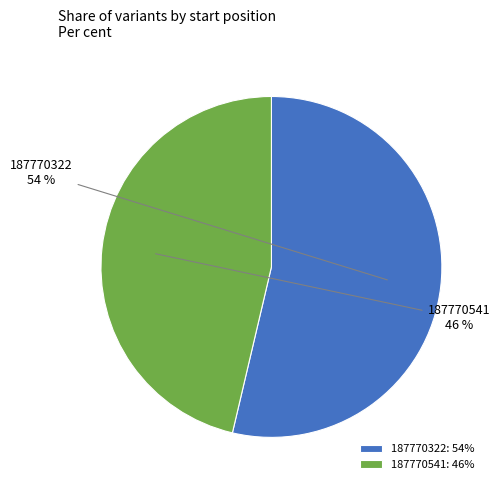

Do 187770322: 54% and 187770541: 46% together represent more than half of the pie?

Yes